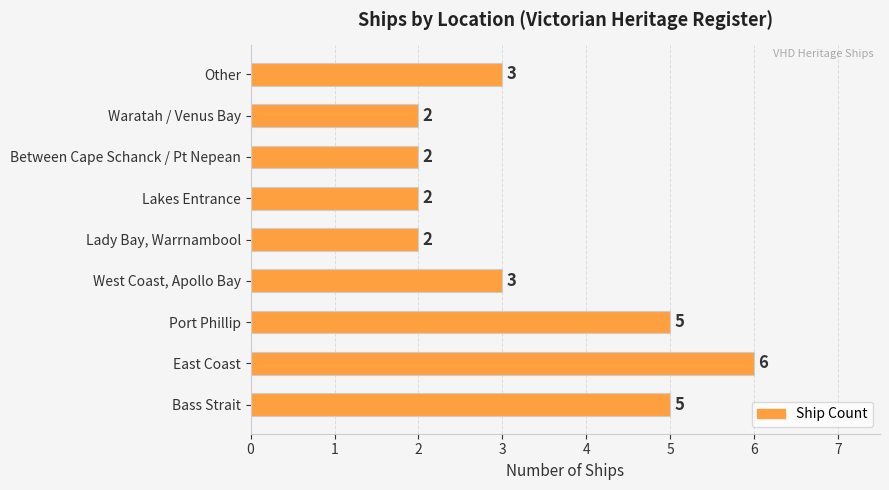

Does the chart contain any negative values?

No